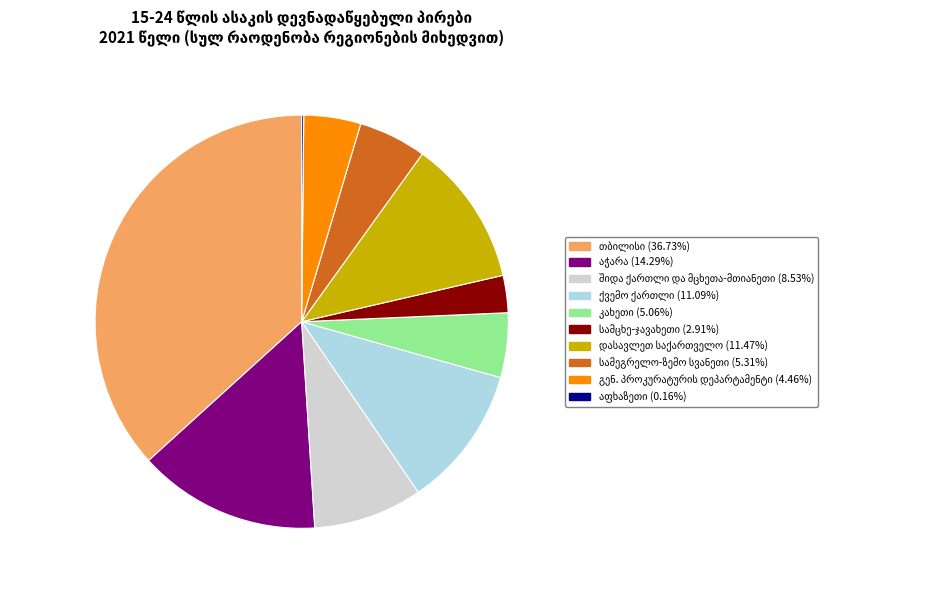

Is there a majority slice in this chart?

No